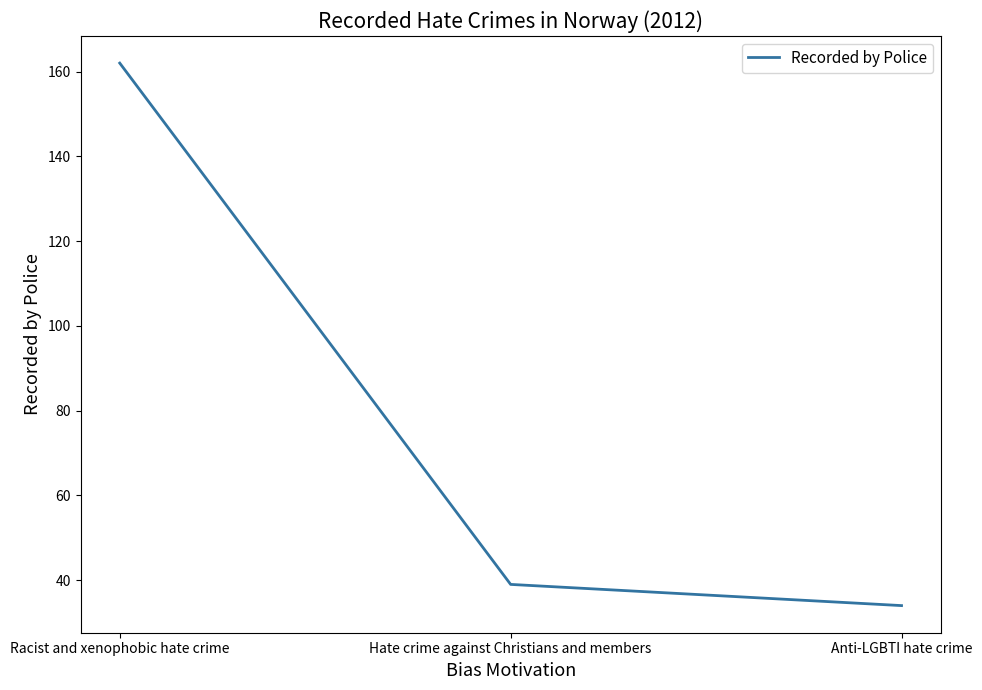

What is the sum of all values?

235